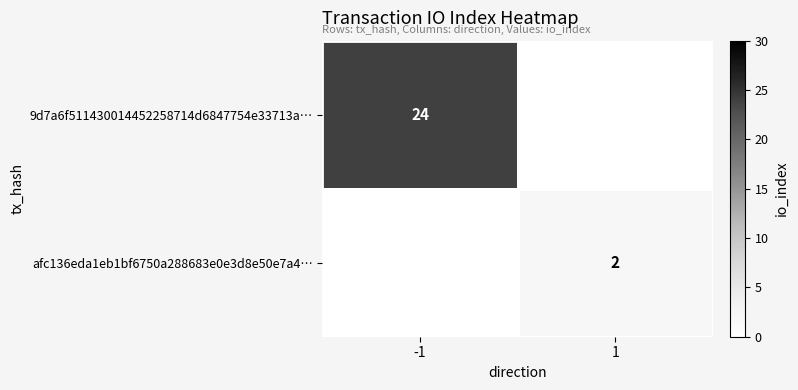

Is it true that afc136eda1eb1bf6750a288683e0e3d8e50e7a4… equals 2 at 1?

True